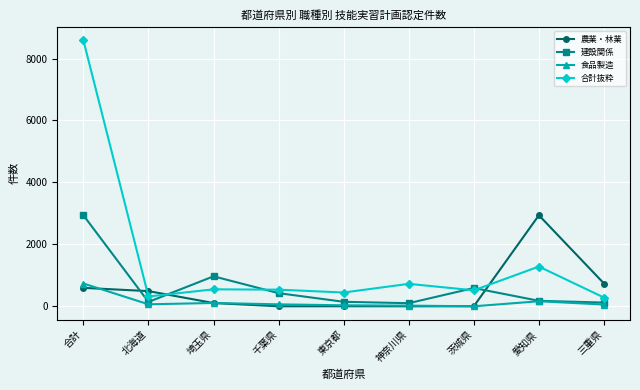

True or false: 合計抜粋 has more than 0 interior local peaks.

True